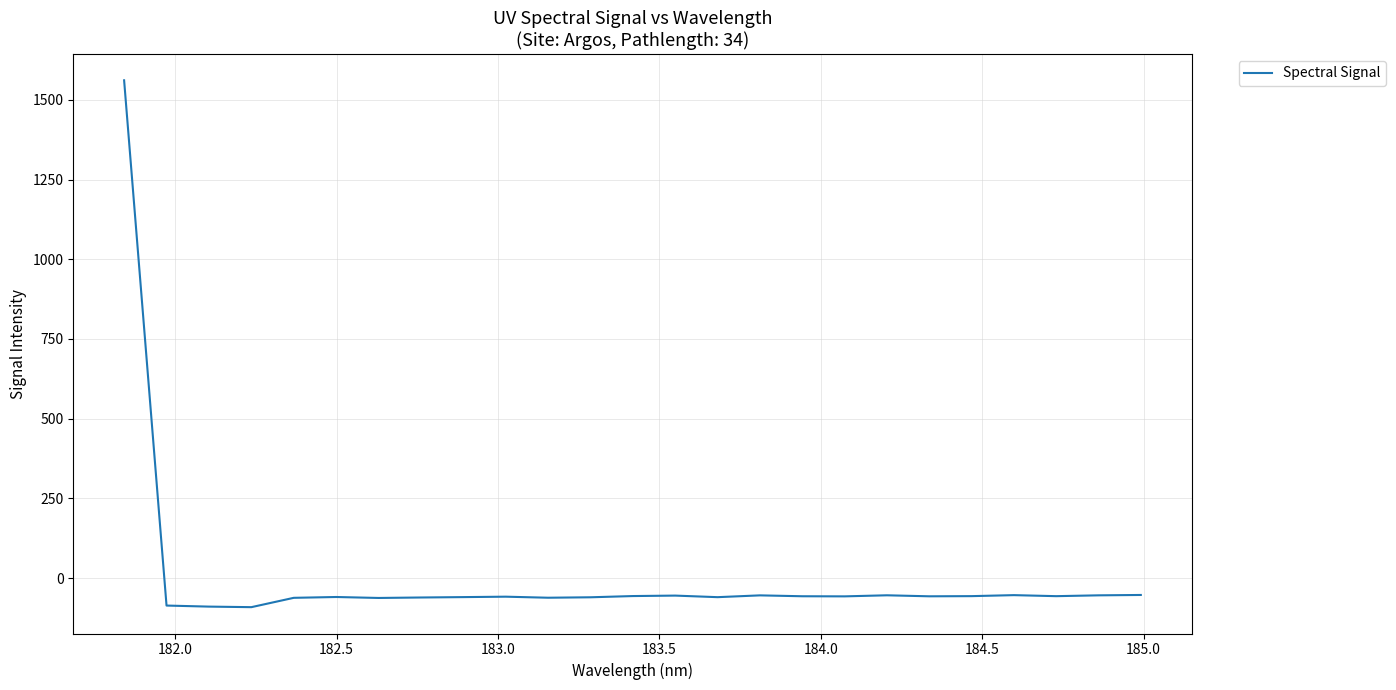

What is the maximum value shown in the chart?

1561.3